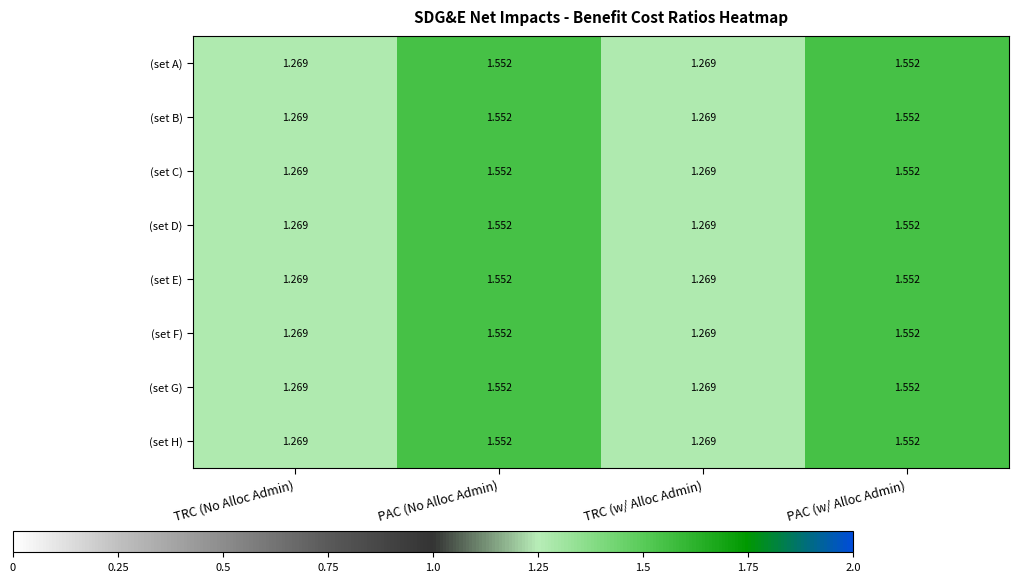

Is the value of (set D) at PAC (No Alloc Admin) greater than the value of (set B) at TRC (No Alloc Admin)?

Yes